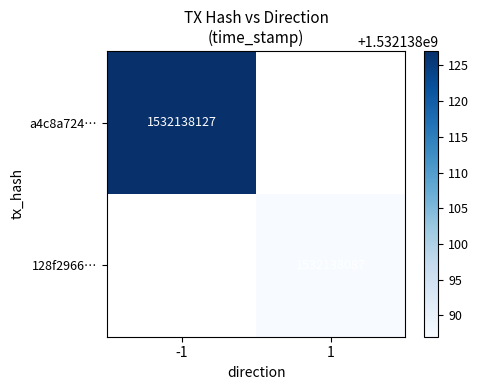

Reading left to right, what are all the values shown in this chart?

a4c8a724f8952b32ea08a31ff3c48cf31002ec7: direction=-1	time_stamp=1532138127
128f2966f7217425d1184e08242ec4592fcfe2c: direction=1	time_stamp=1532138087